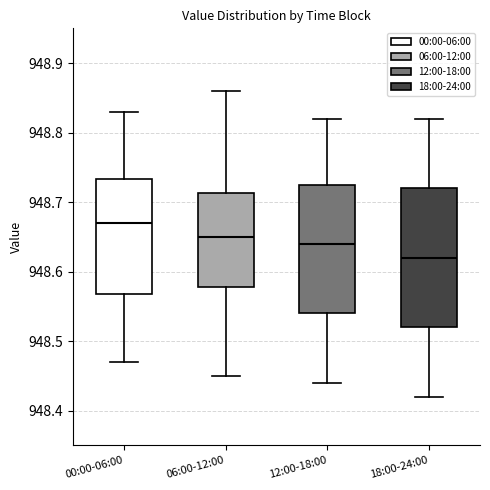

Reading left to right, transcribe this box plot: for each box, give where its median line is, the range the box spans, and where its two whiskers end, as read against the y-axis. The values are not printed on the chart, so give them approximately, as read against the axis.

00:00-06:00: median 948.67, box 948.57 to 948.73, whiskers 948.47 to 948.83
06:00-12:00: median 948.65, box 948.58 to 948.71, whiskers 948.45 to 948.86
12:00-18:00: median 948.64, box 948.54 to 948.73, whiskers 948.44 to 948.82
18:00-24:00: median 948.62, box 948.52 to 948.72, whiskers 948.42 to 948.82